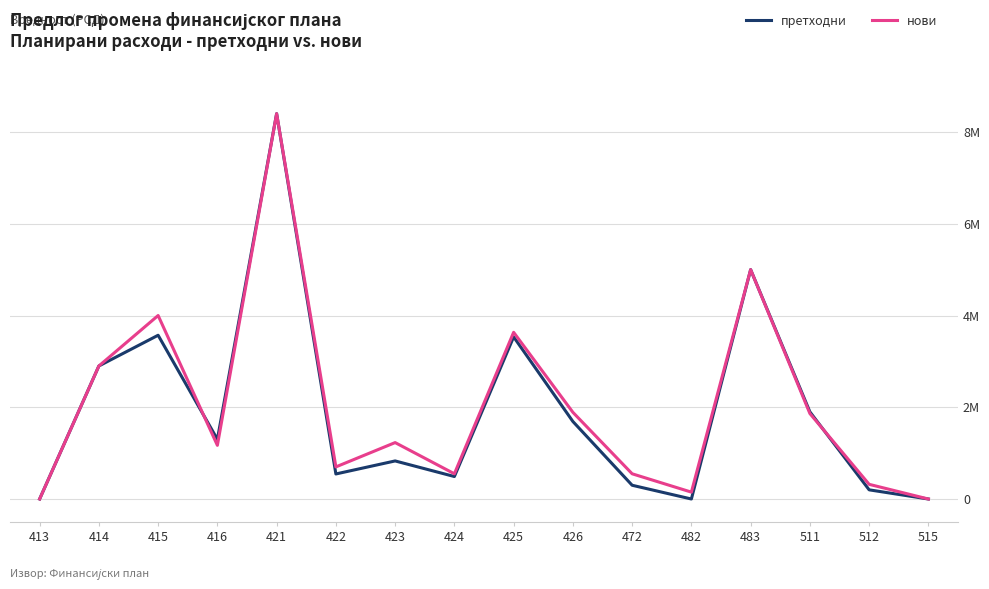

Rank the series by their maximum value, from highest to lowest.

претходни, нови